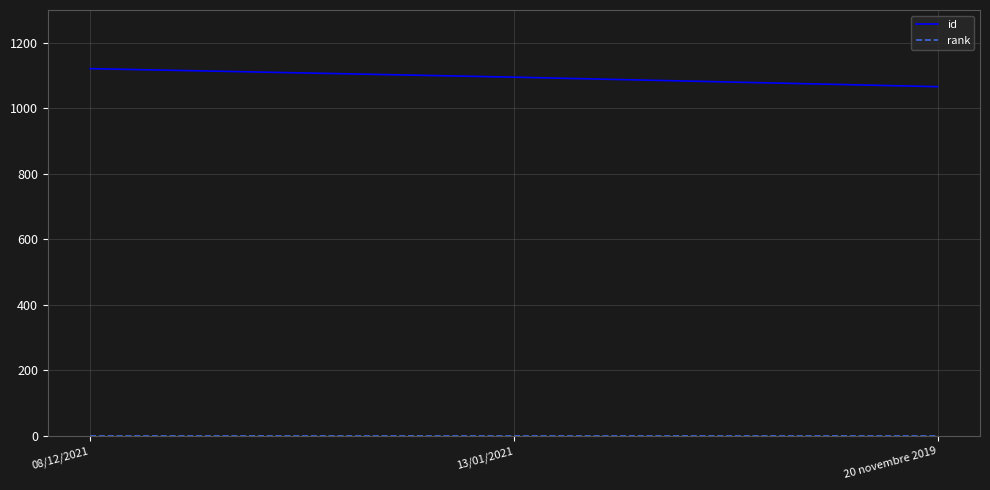

What is the average value of the id series?

1094